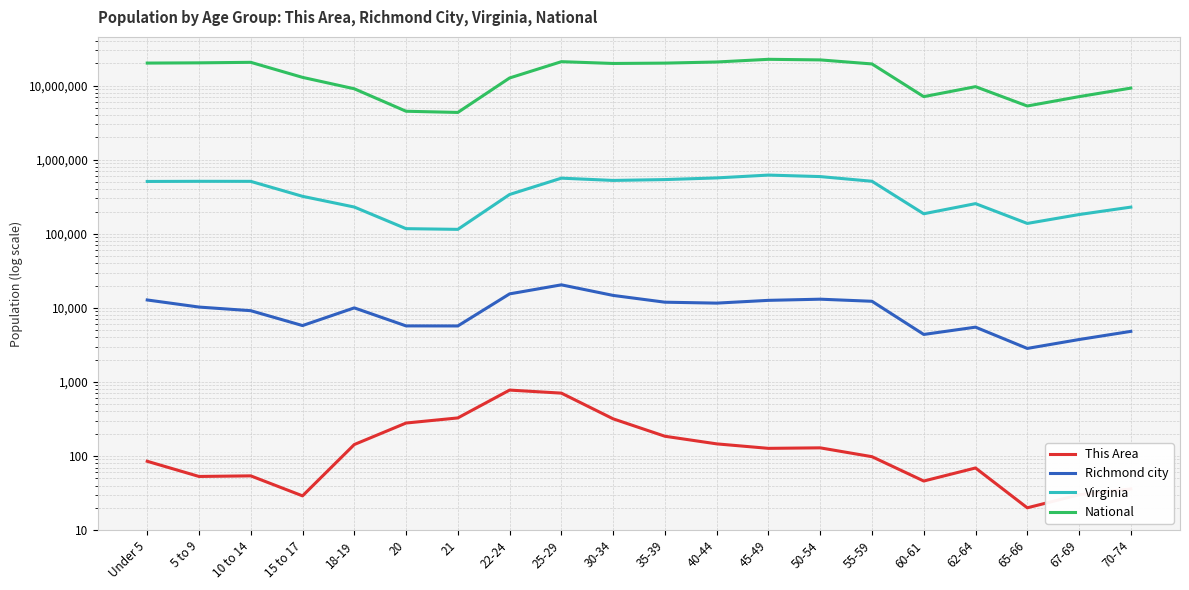

What is the sum of all Virginia values?

7573891